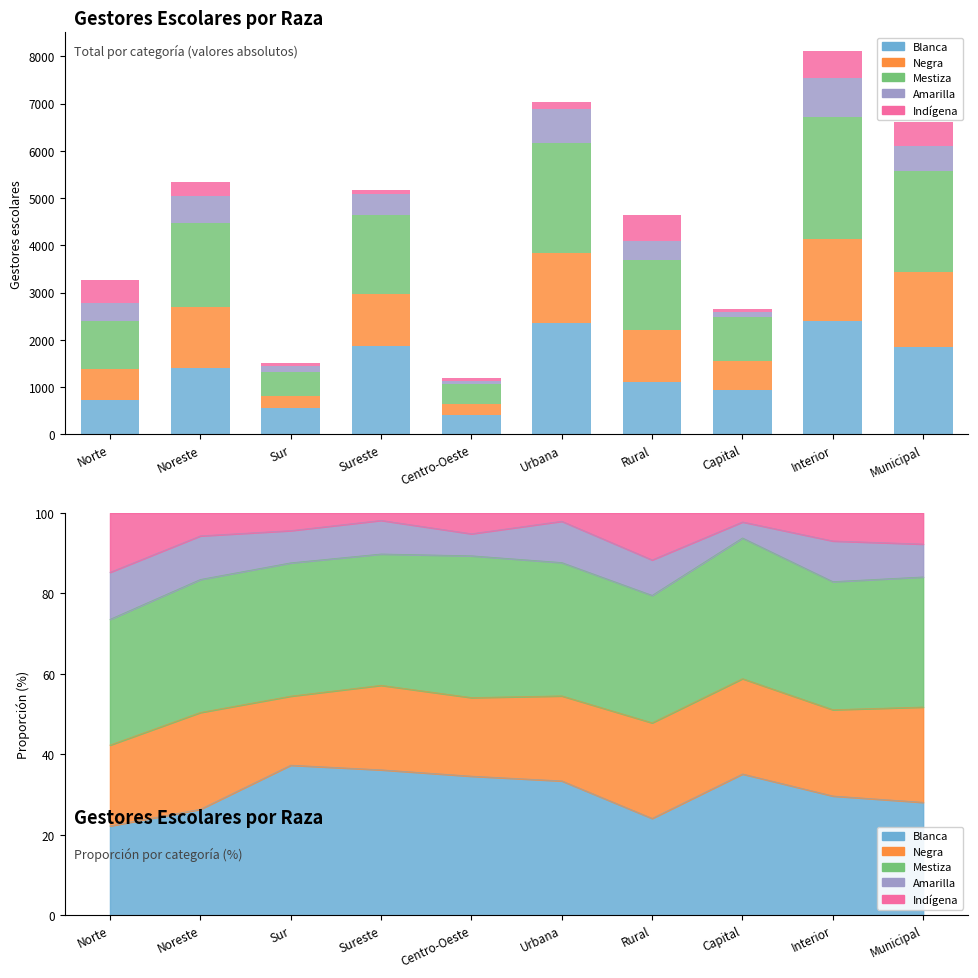

Rank the categories by Negra value from highest to lowest.

Interior, Municipal, Urbana, Noreste, Rural, Sureste, Norte, Capital, Sur, Centro-Oeste